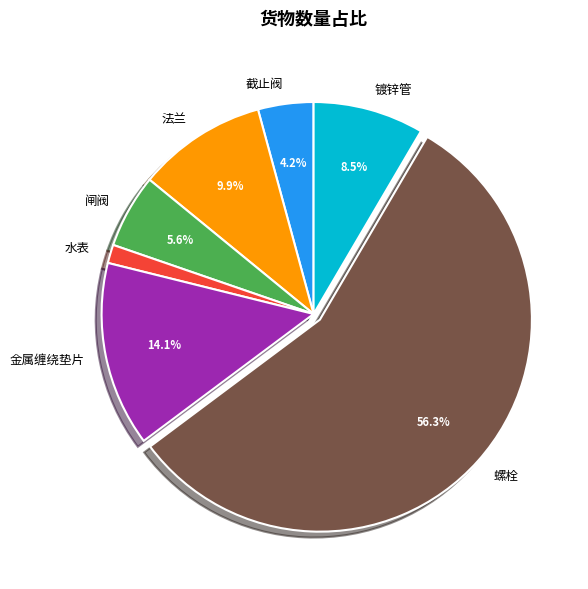

What is the smallest slice in the pie chart?

水表